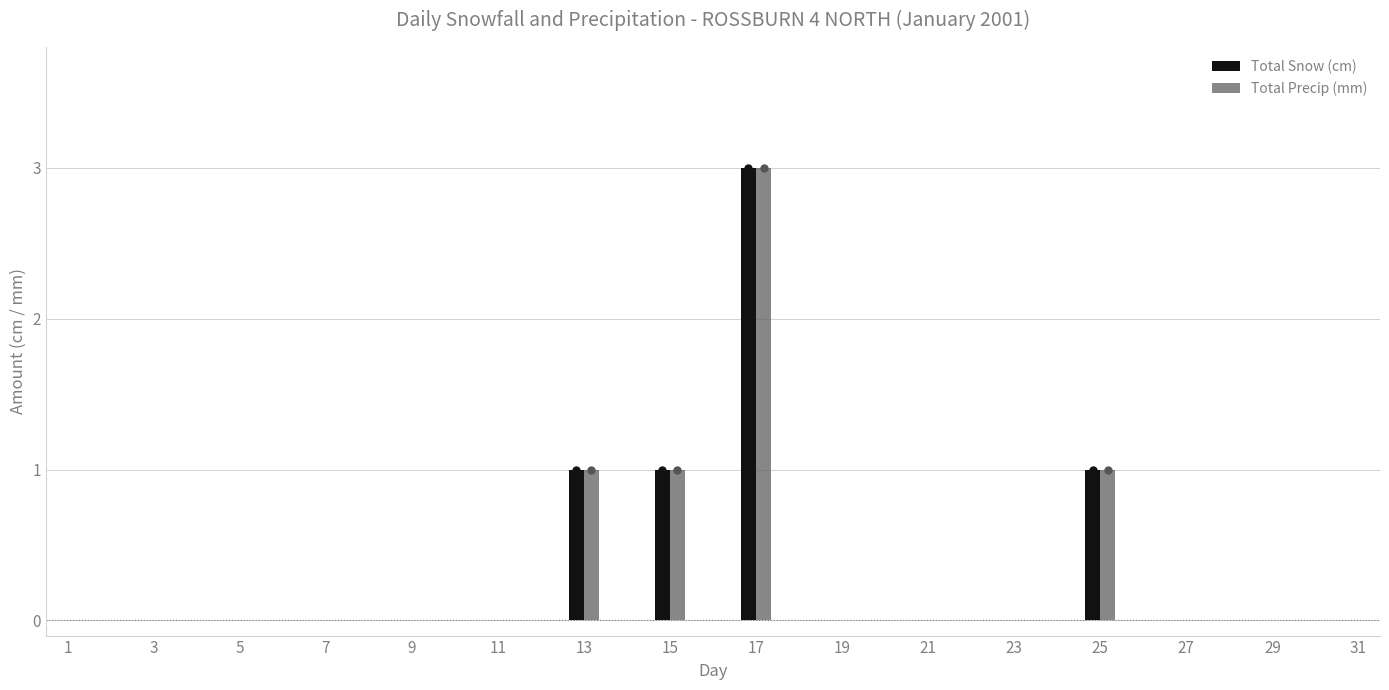

What is the maximum value shown in the chart?

3